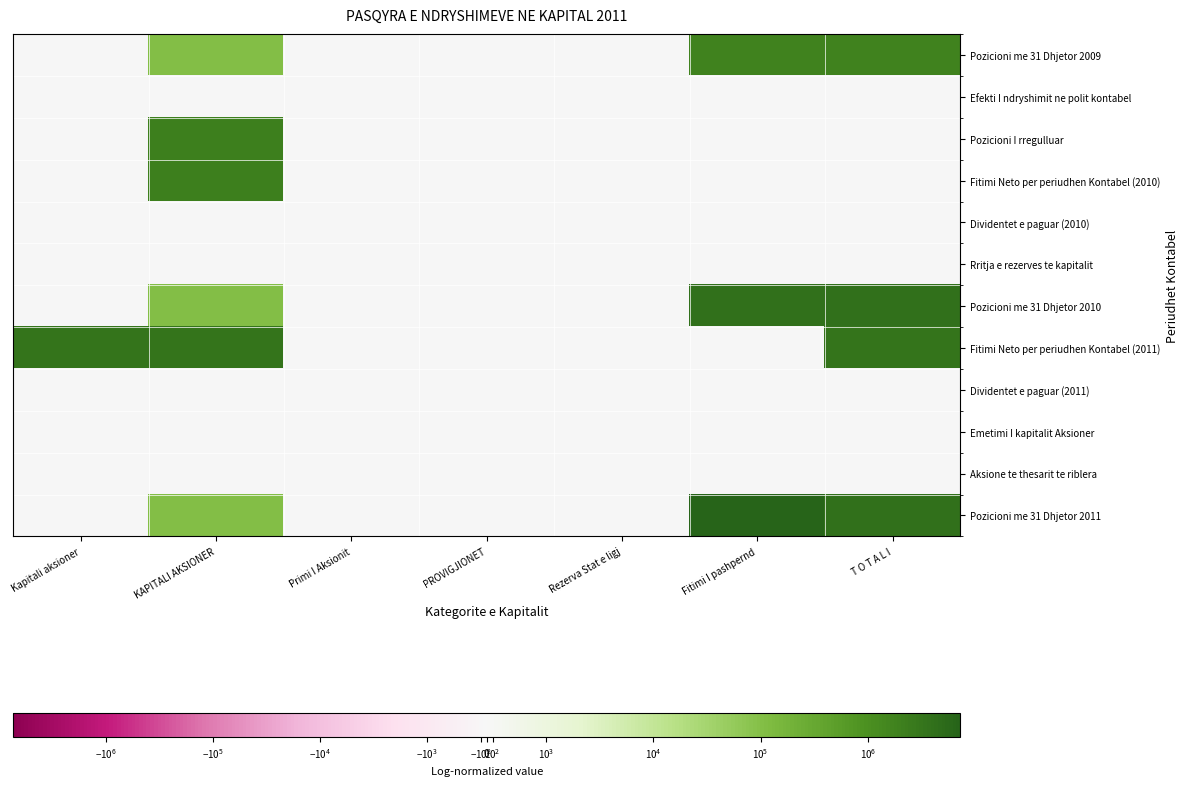

What is the difference between the highest and lowest values at Fitimi I pashpernd?

7268941.3